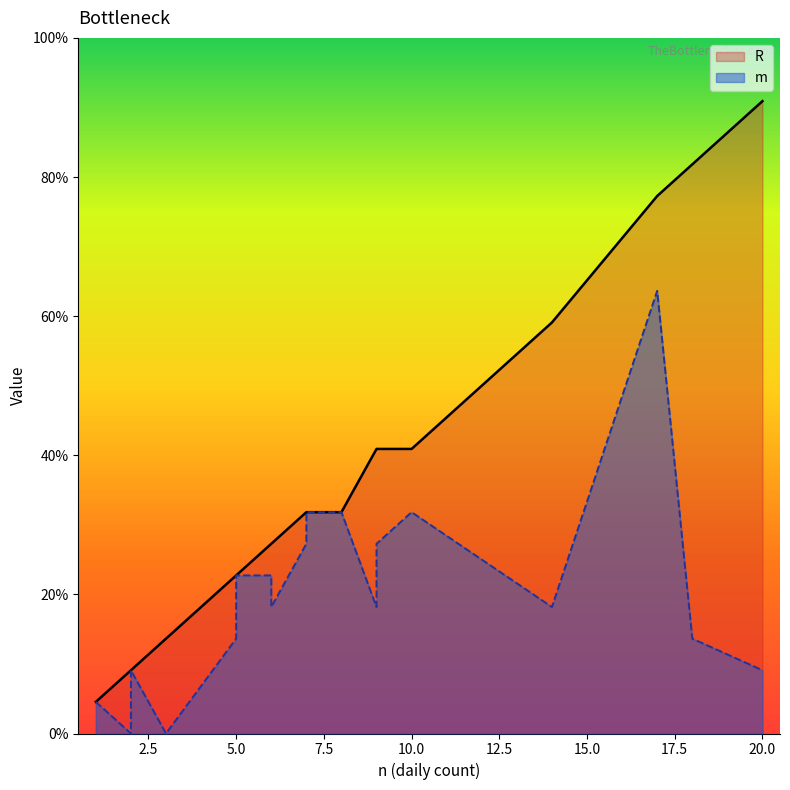

What is the sum of all m values?

81